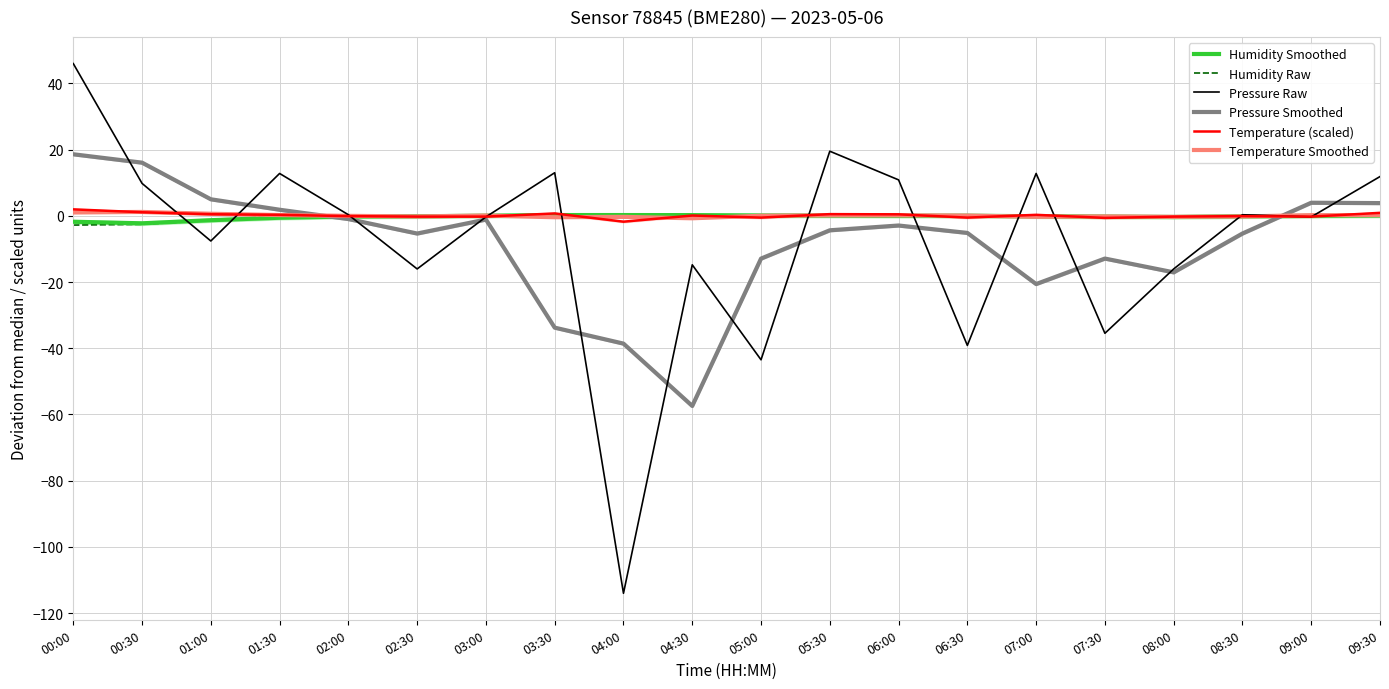

What are all the series names shown in the legend?

Humidity Smoothed, Humidity Raw, Pressure Raw, Pressure Smoothed, Temperature (scaled), Temperature Smoothed